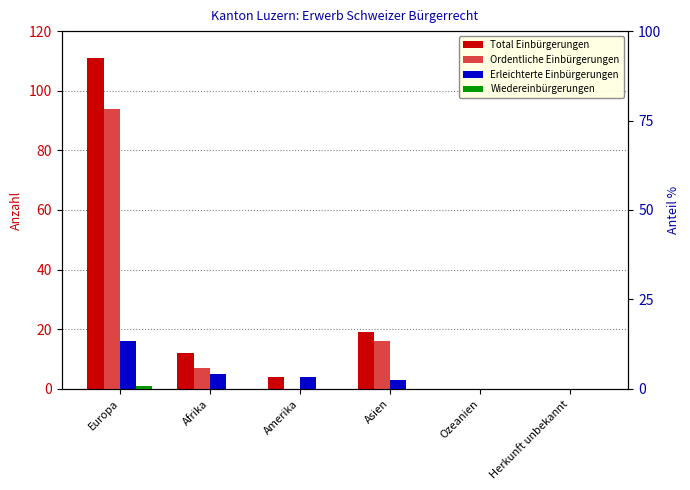

How many data points in Erleichterte Einbürgerungen are less than 4?

3